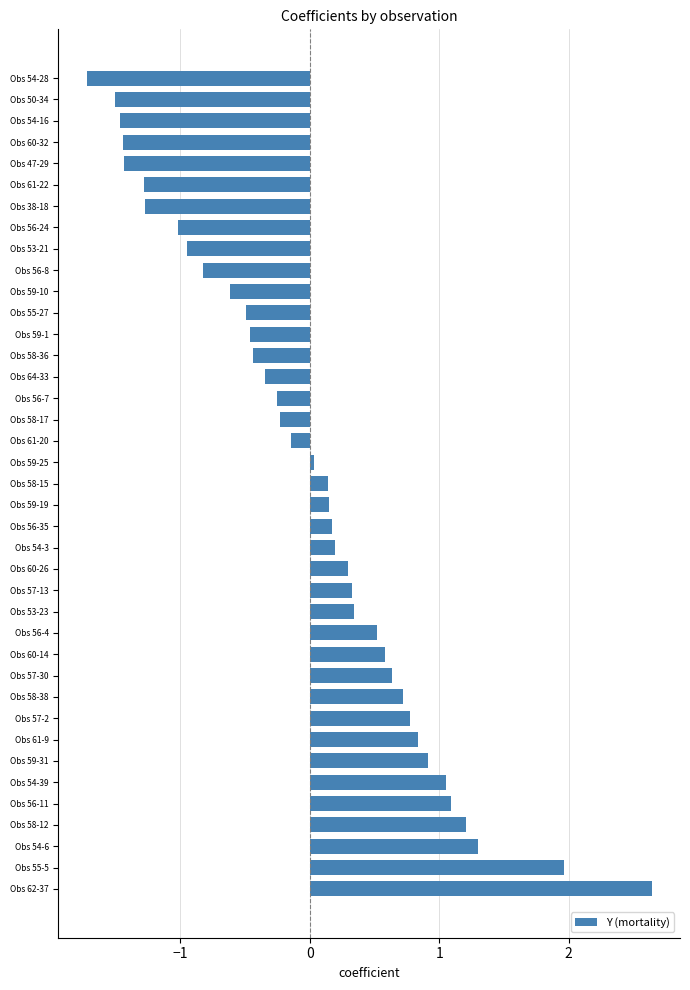

What is the maximum value shown in the chart?

2.6